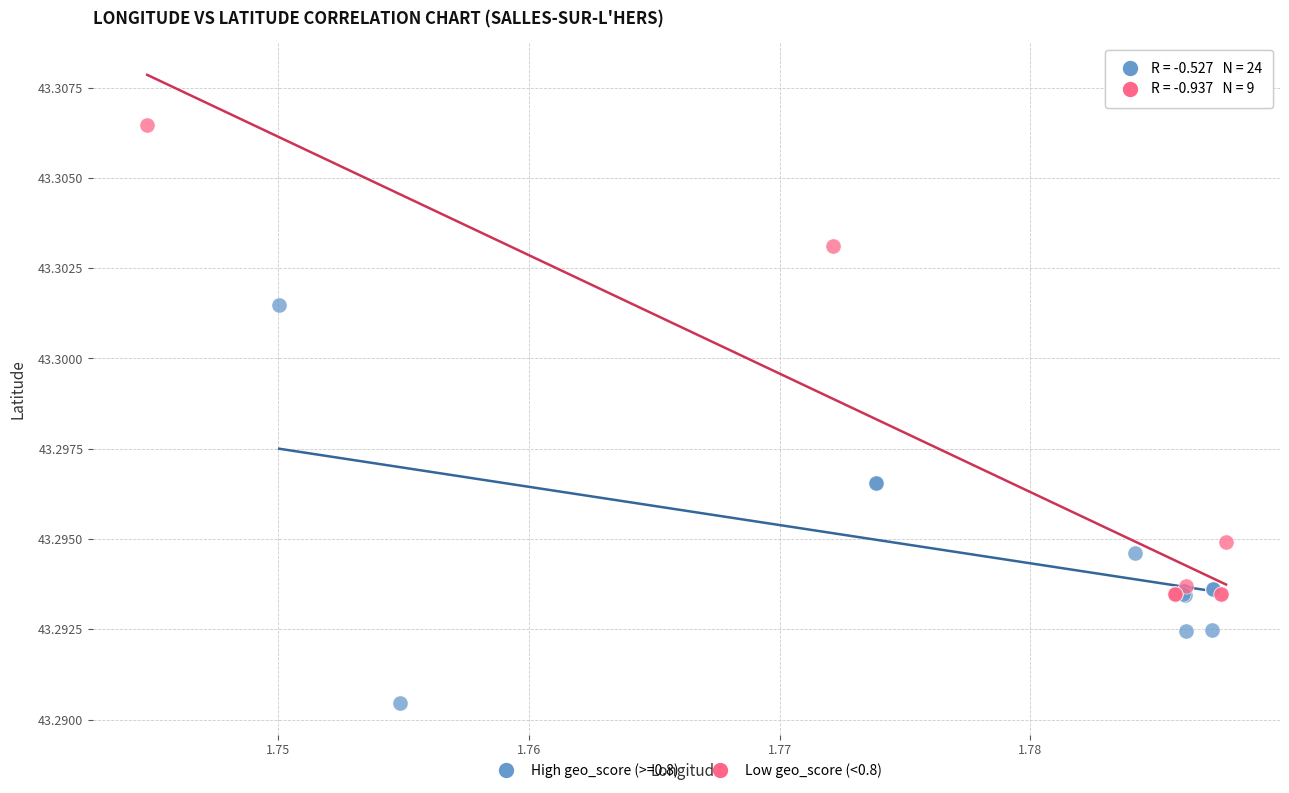

Which series reaches the maximum Y coordinate?

Low geo_score (<0.8)